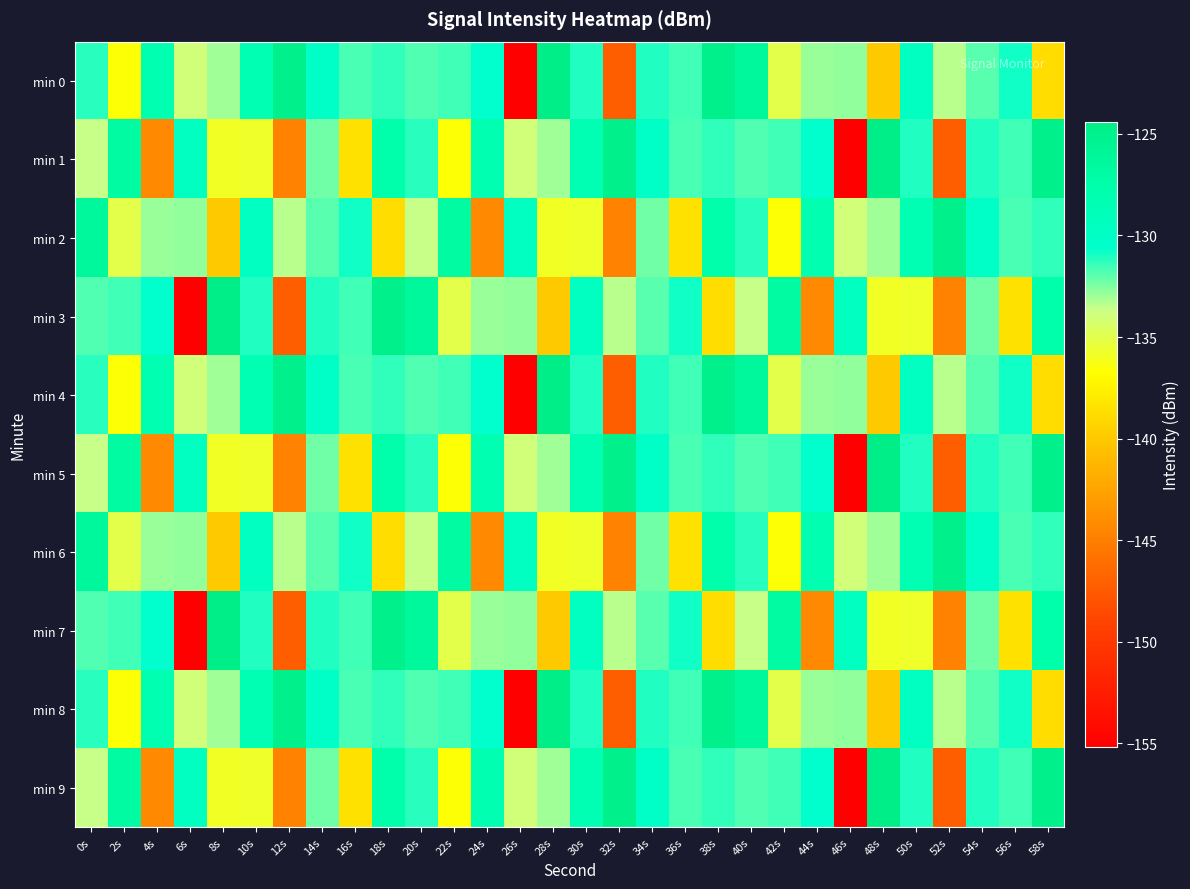

Which category has the highest value across all series?

28s